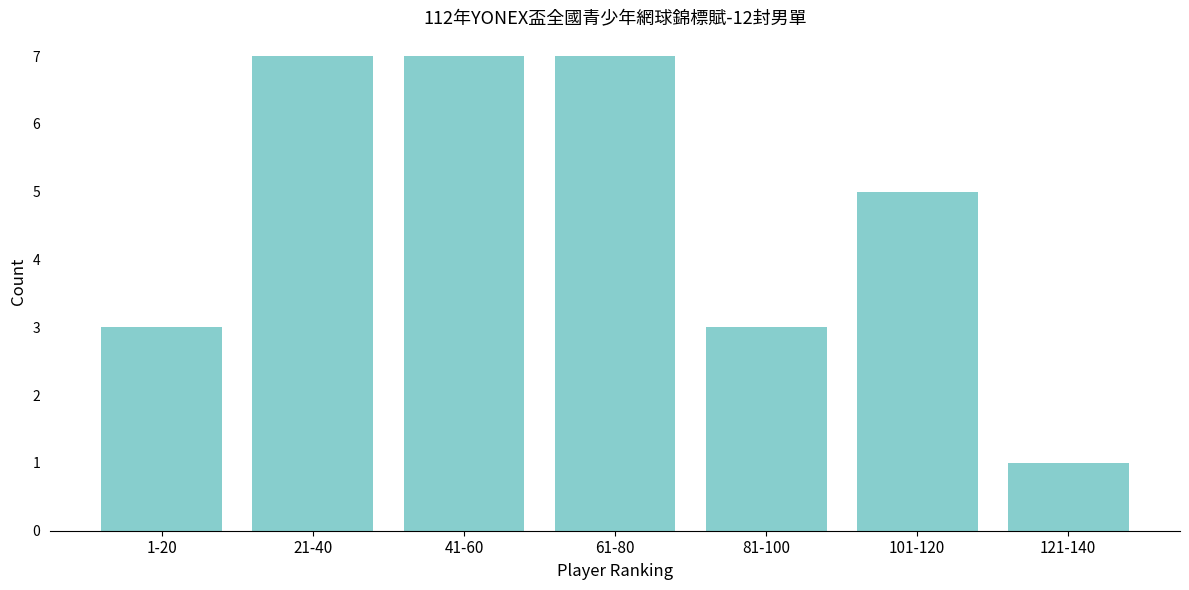

Reading left to right, extract all data points from this chart.

3	7	7	7	3	5	1